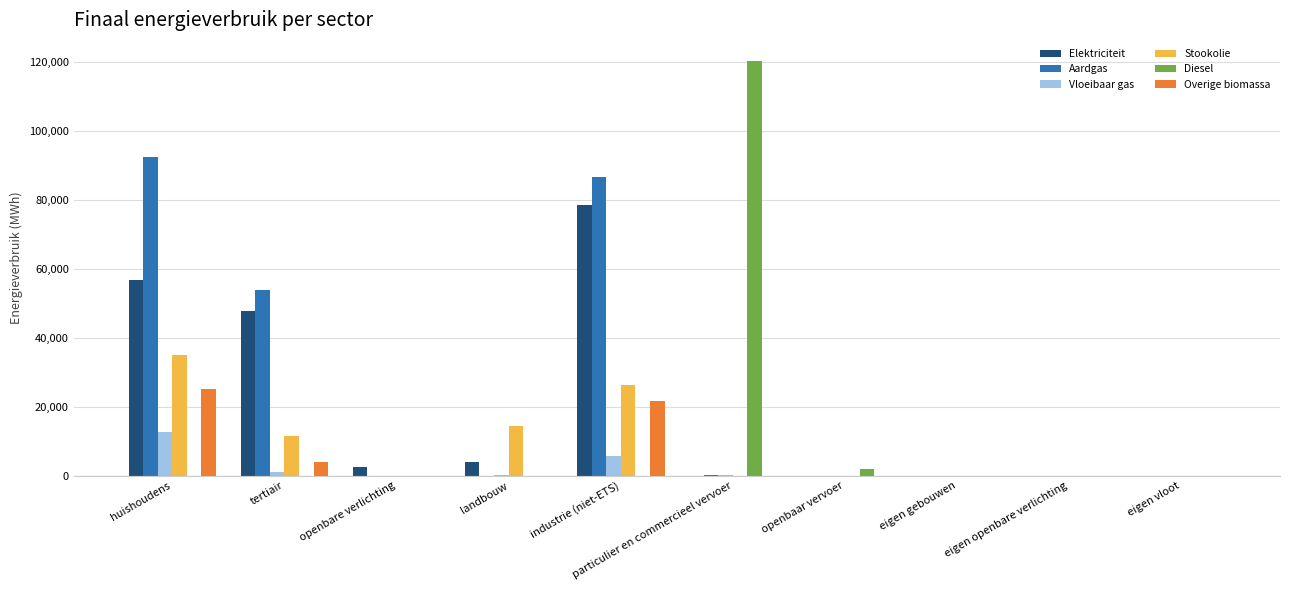

Which label corresponds to the largest value in the chart?

particulier en commercieel vervoer